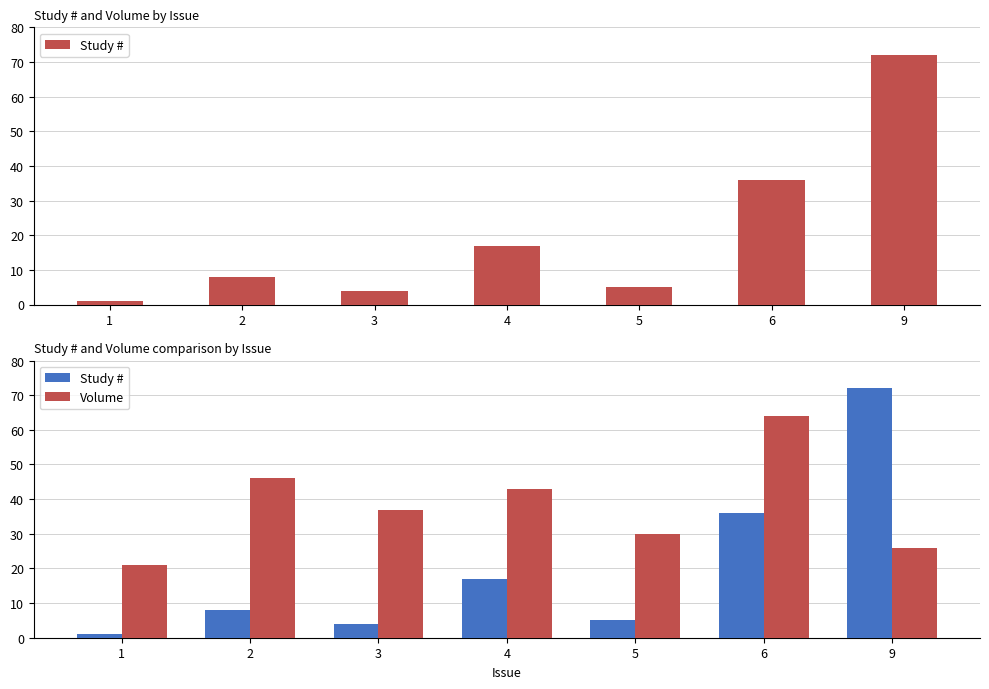

What is the average value of the Volume series?

38